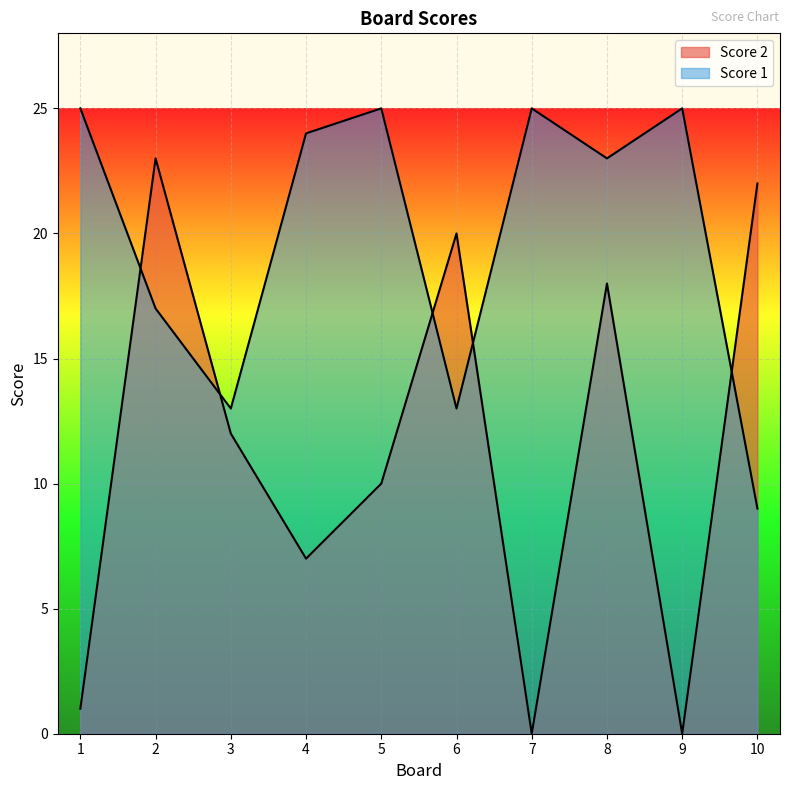

What is the difference between the maximum and minimum values in the Score 1 series?

16